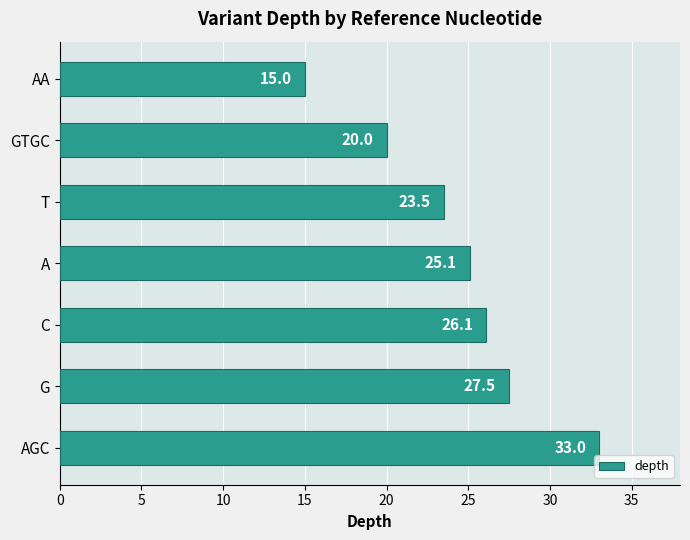

Read the value at AA.

15.0